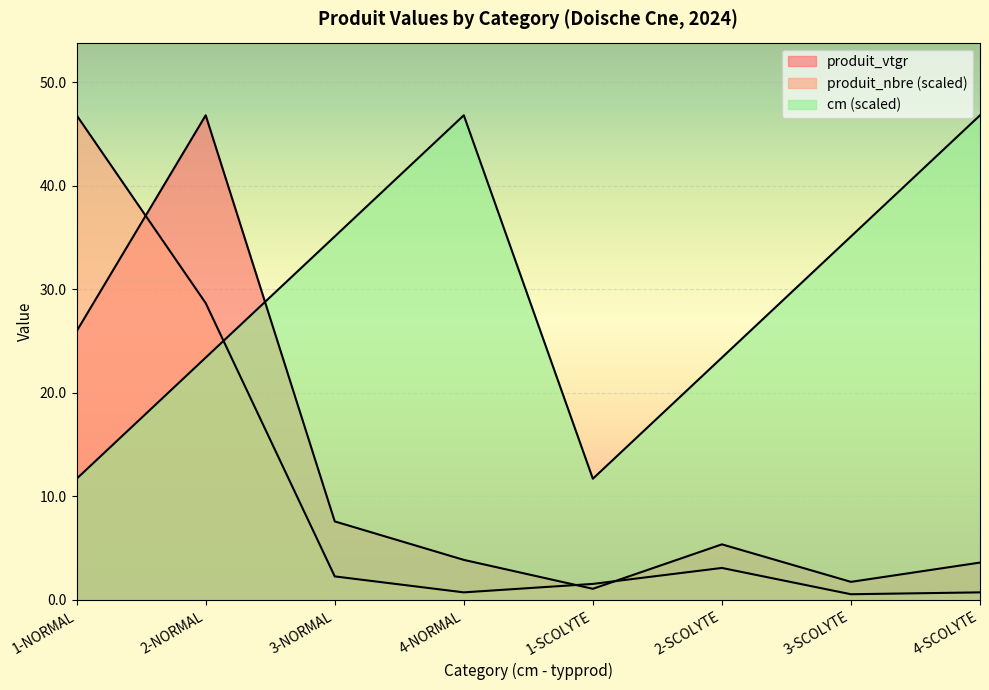

Is it true that produit_nbre equals 2.3 at 3-NORMAL?

True